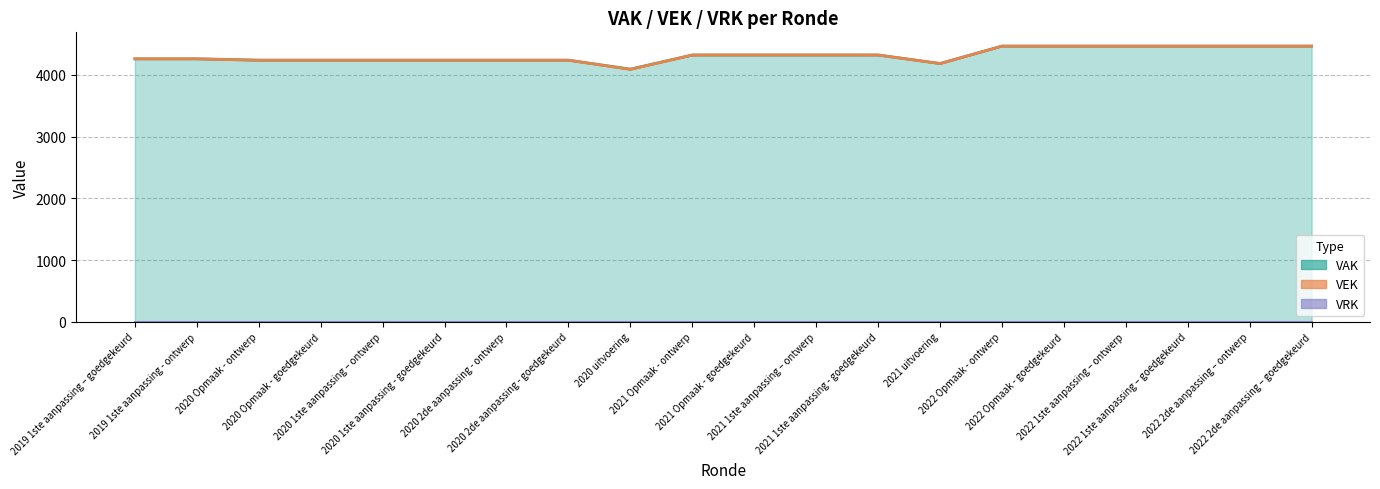

Reading left to right, extract all data points from this chart.

4258	4258	4236	4236	4236	4236	4236	4236	4087	4320	4320	4320	4320	4182	4464	4464	4464	4464	4464	4464